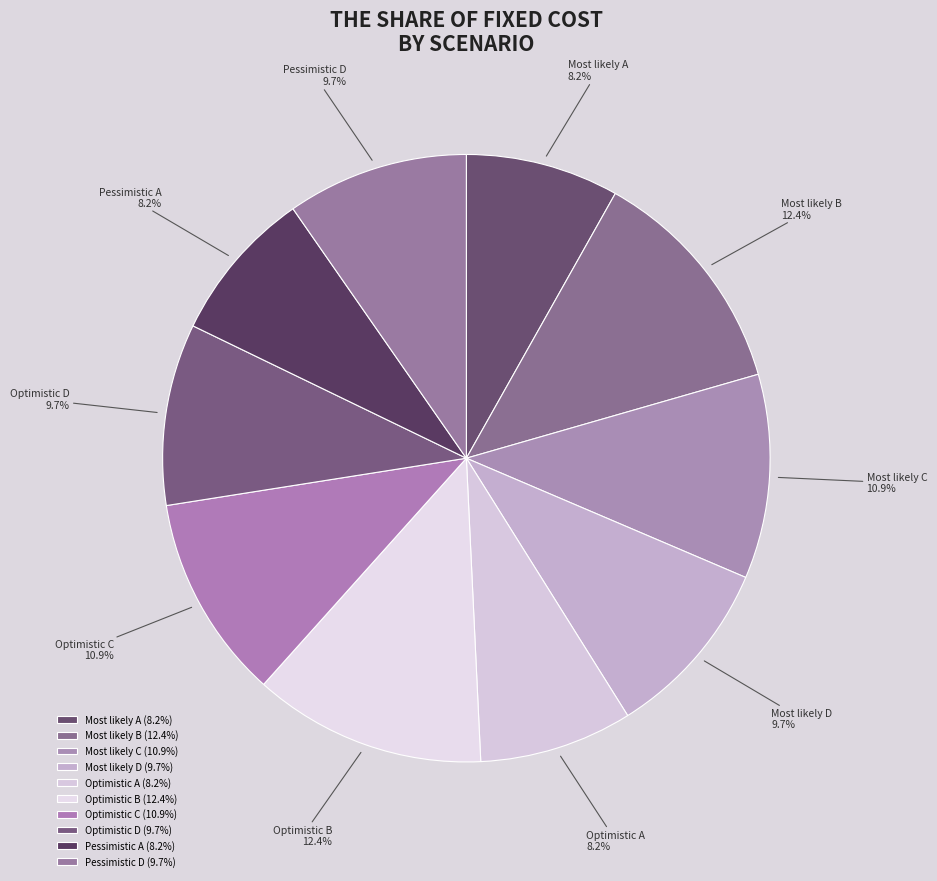

Combined, do Most likely C and Optimistic C account for over 50%?

No